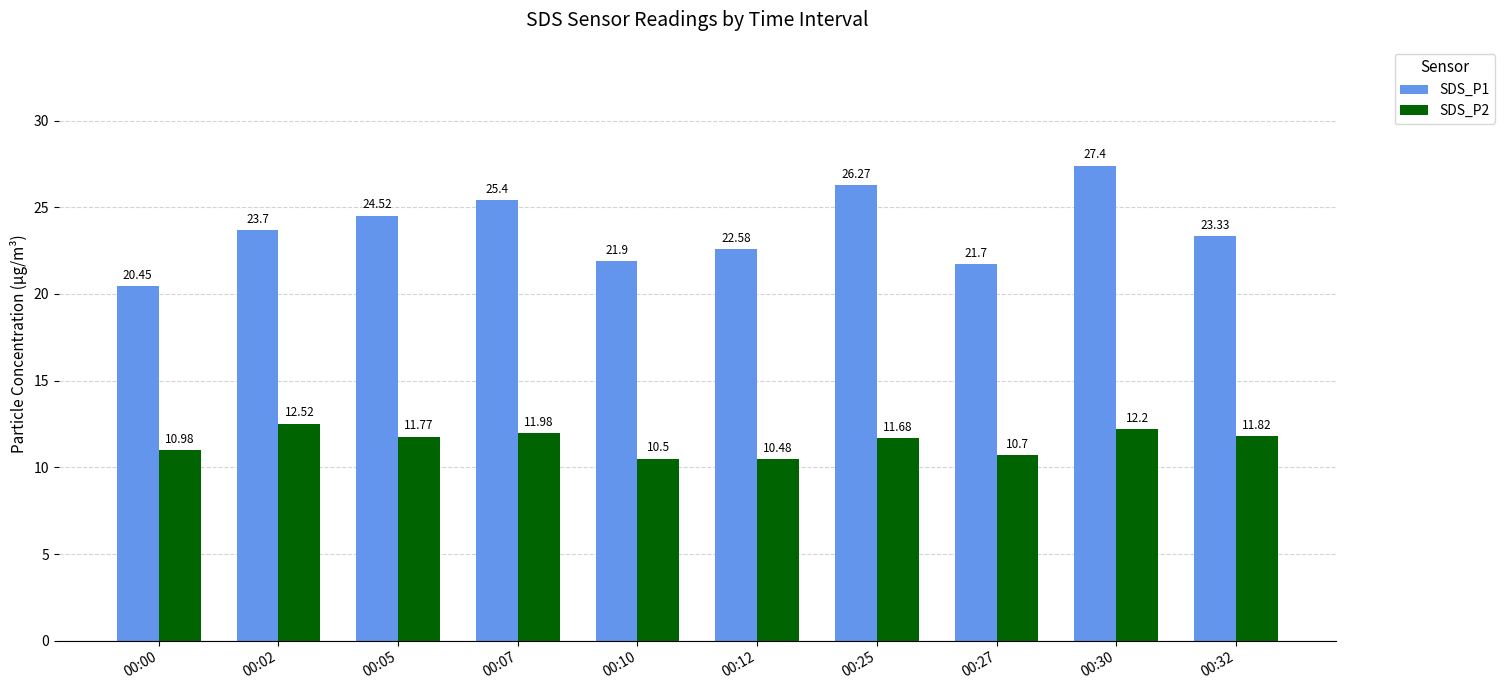

Rank the series by their maximum value, from lowest to highest.

SDS_P2, SDS_P1